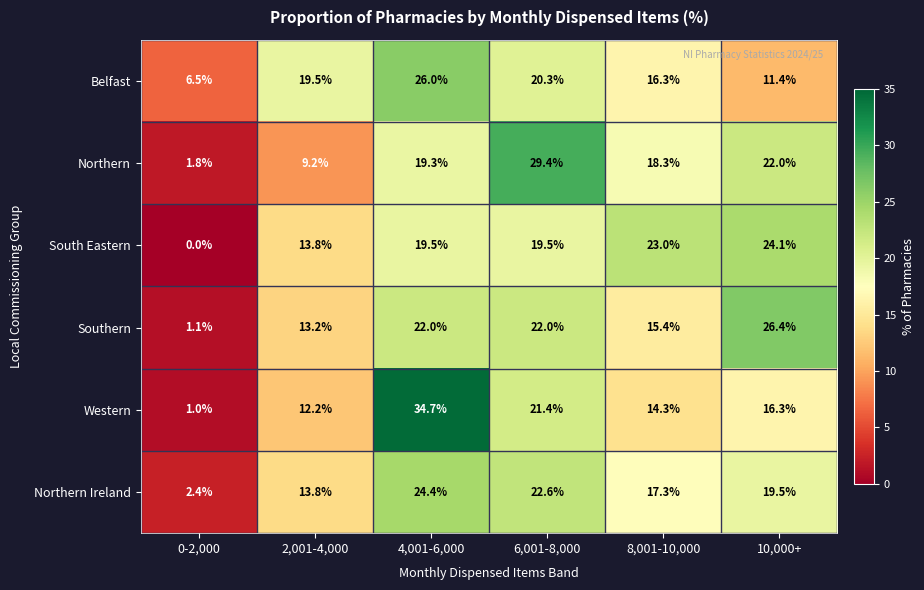

Between 2,001-4,000 and 6,001-8,000, which series saw the biggest shift?

Northern